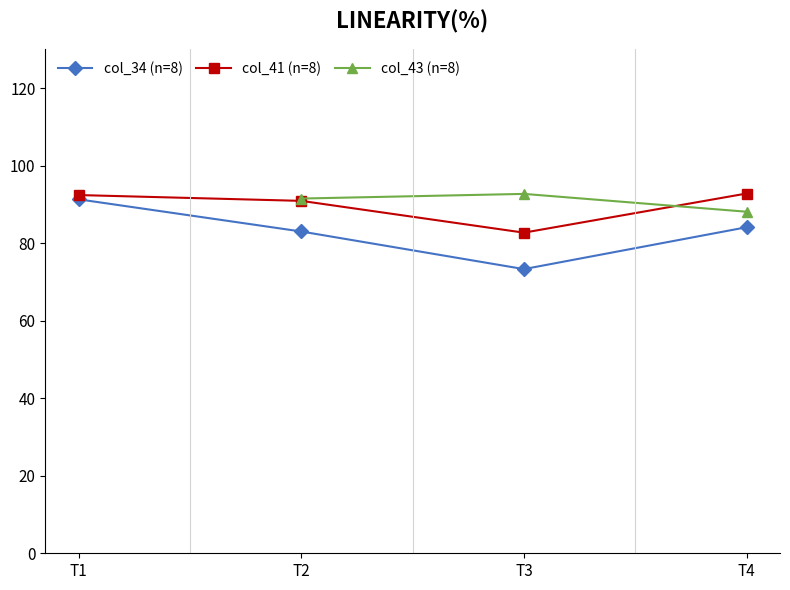

True or false: col_41 (n=8) and col_34 (n=8) cross at least once.

False